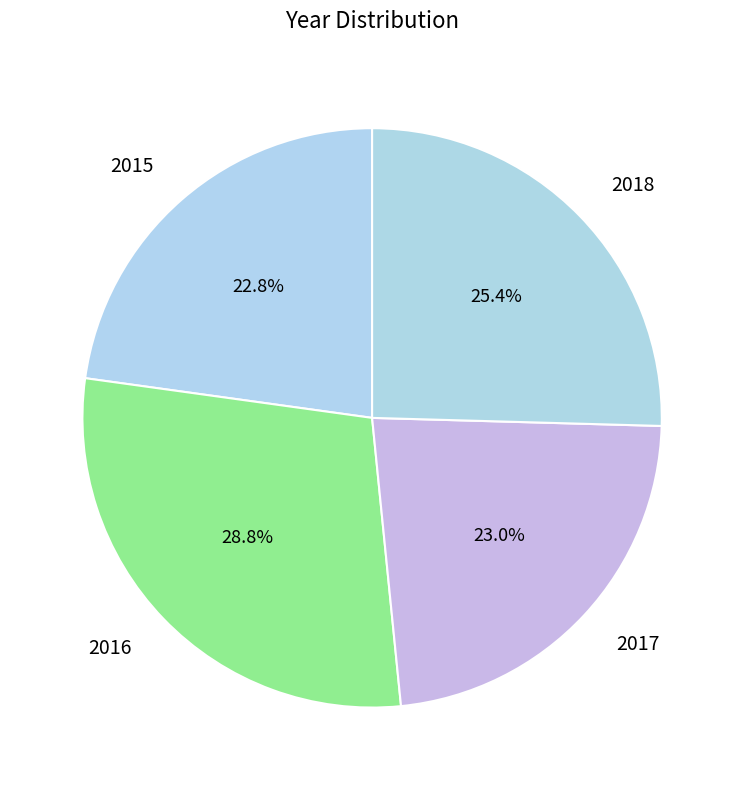

Which slice is the largest?

2016